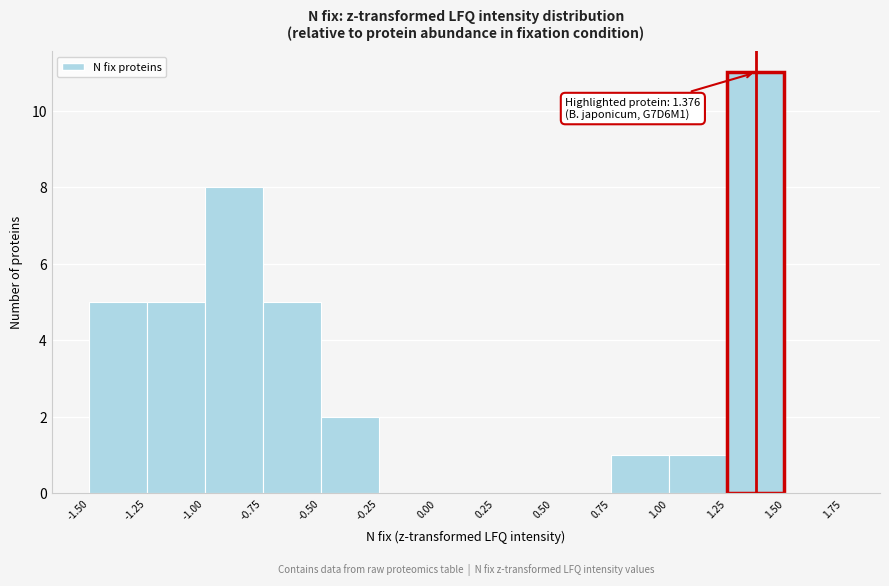

Which range on the x-axis has the tallest bar?

1.25 to 1.50